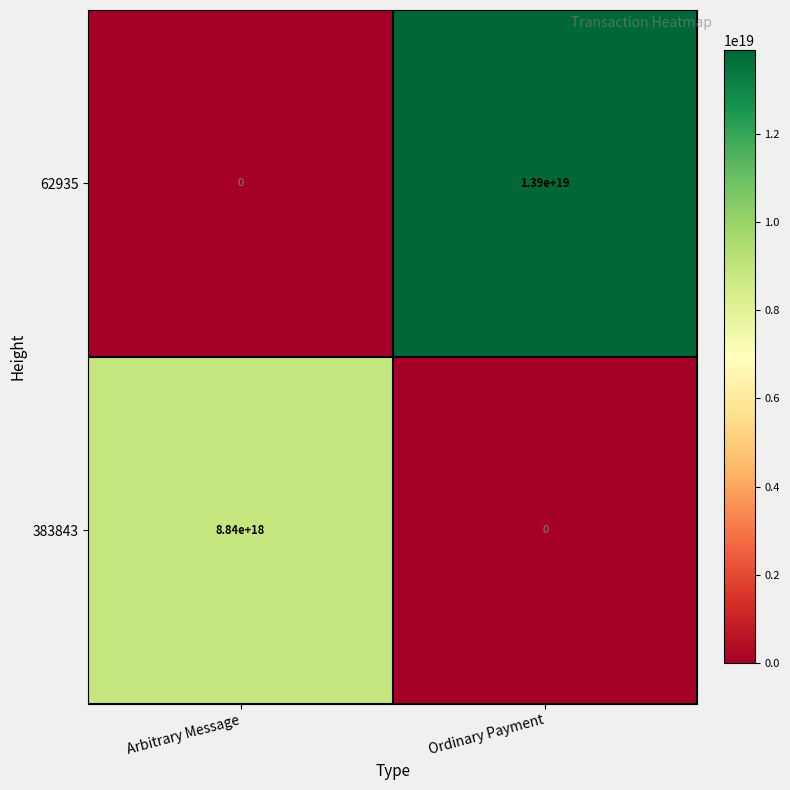

Which category has the highest value across all series?

Ordinary Payment